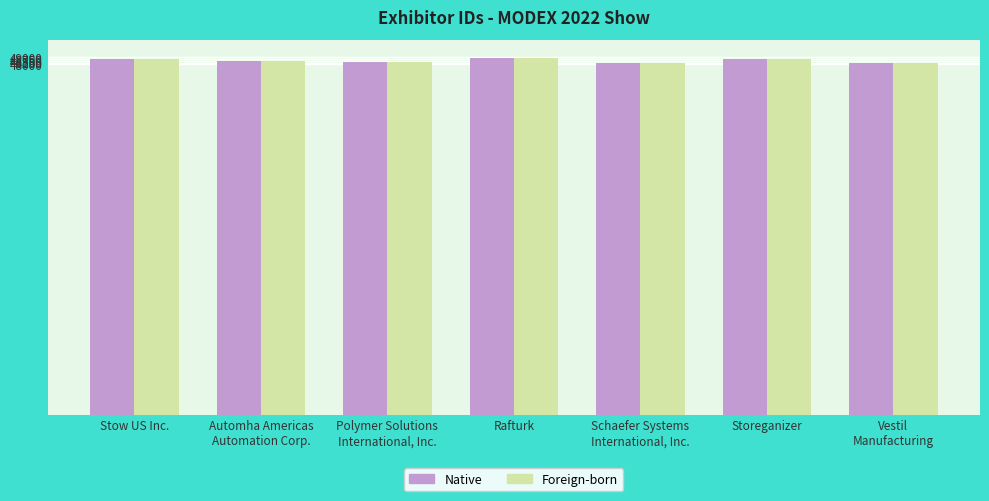

What is the highest value of the Native series?

48930